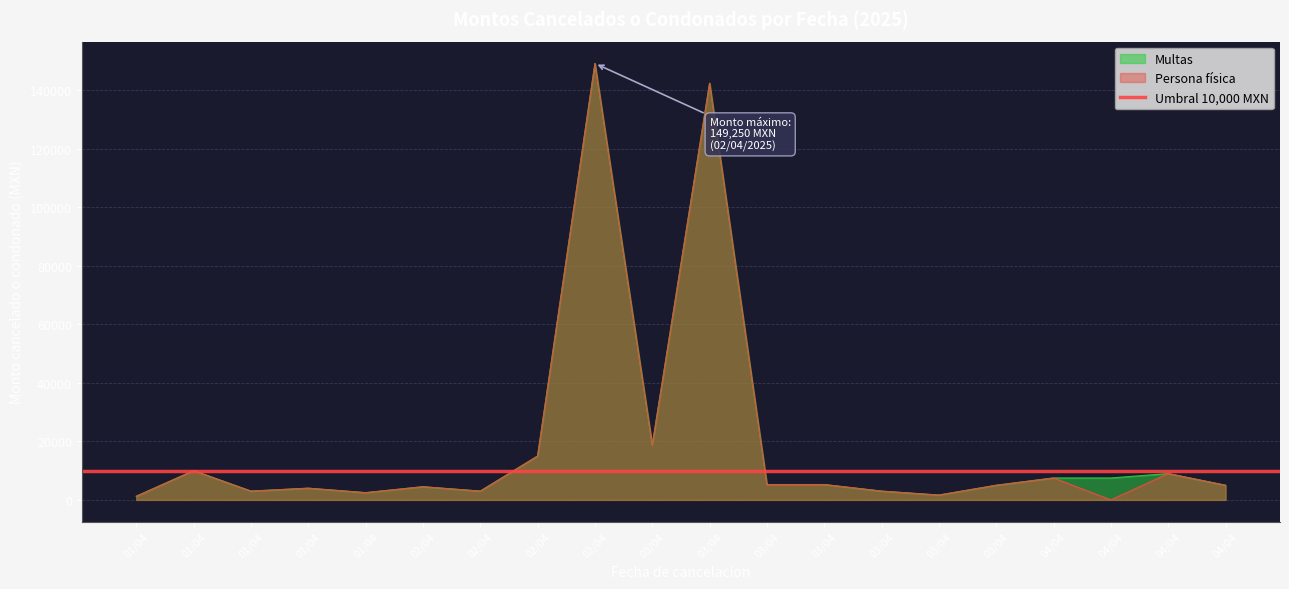

True or false: Persona fisica and Multas cross at least once.

False